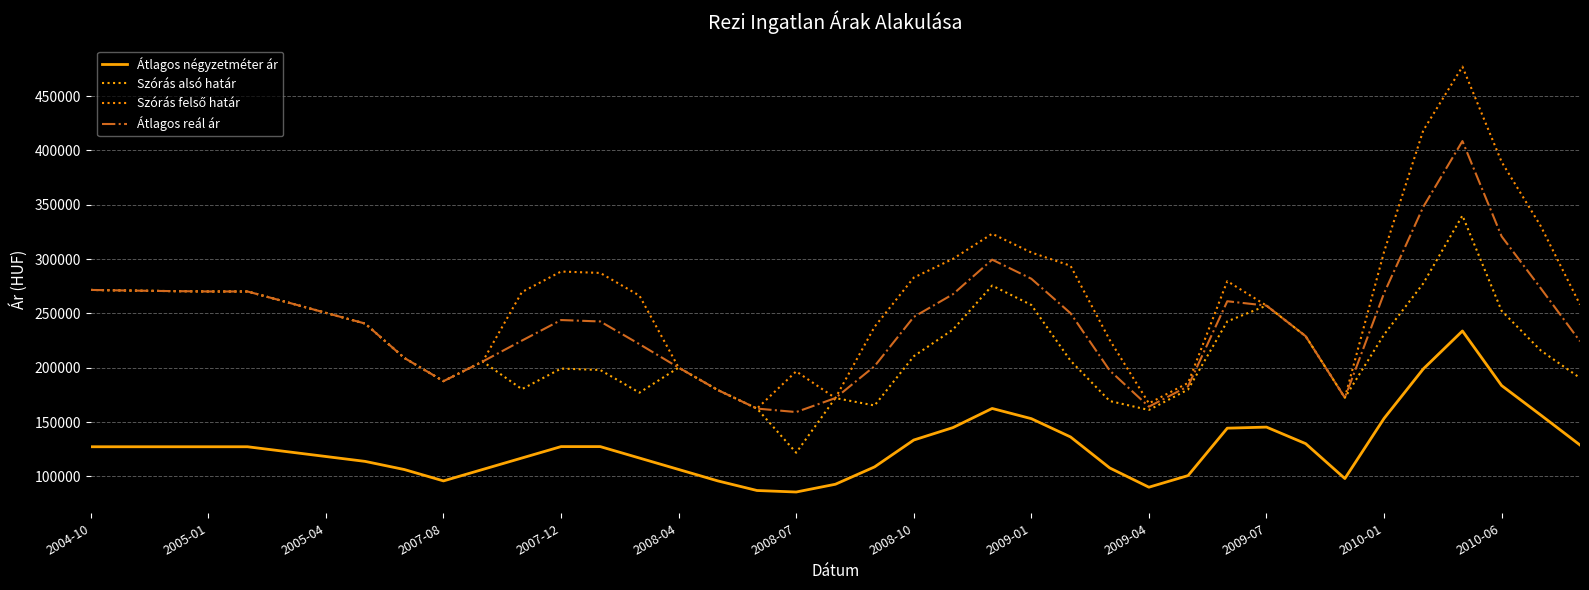

How many values in the Szórás alsó határ series are below 210581?

19